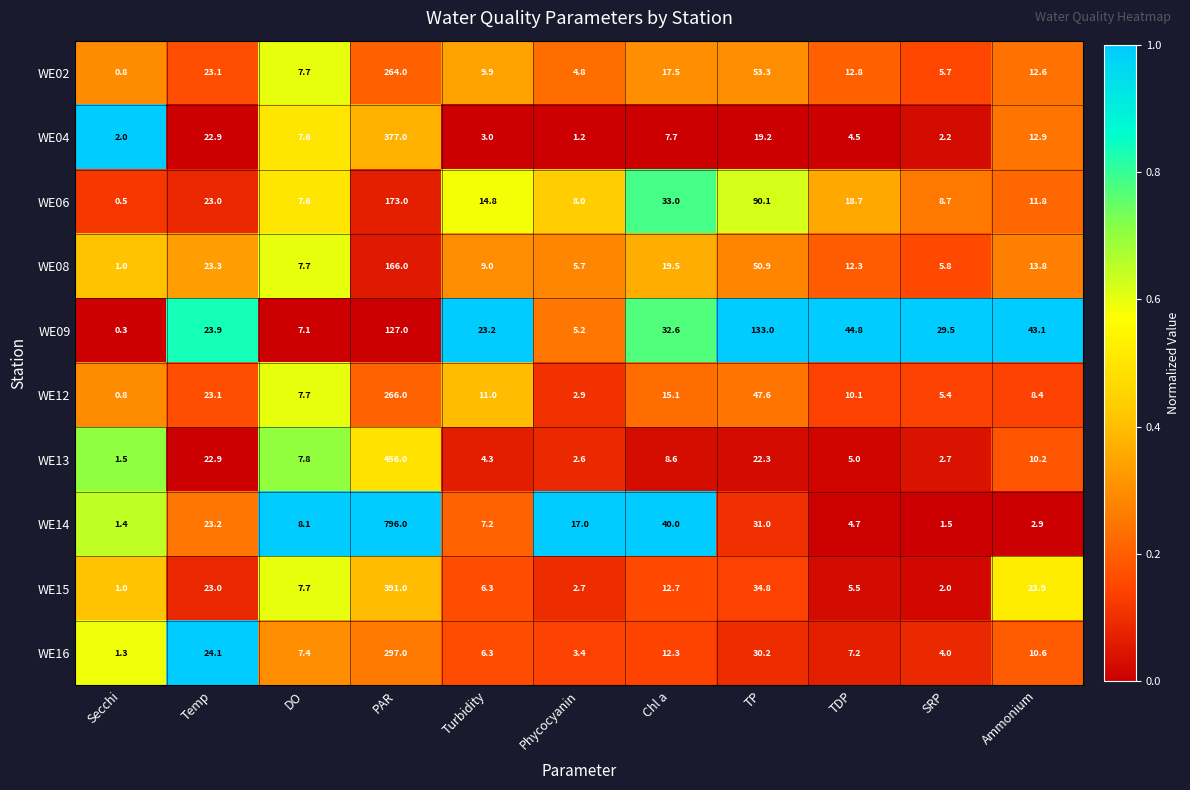

At which label is WE16 closest to 149?

TP